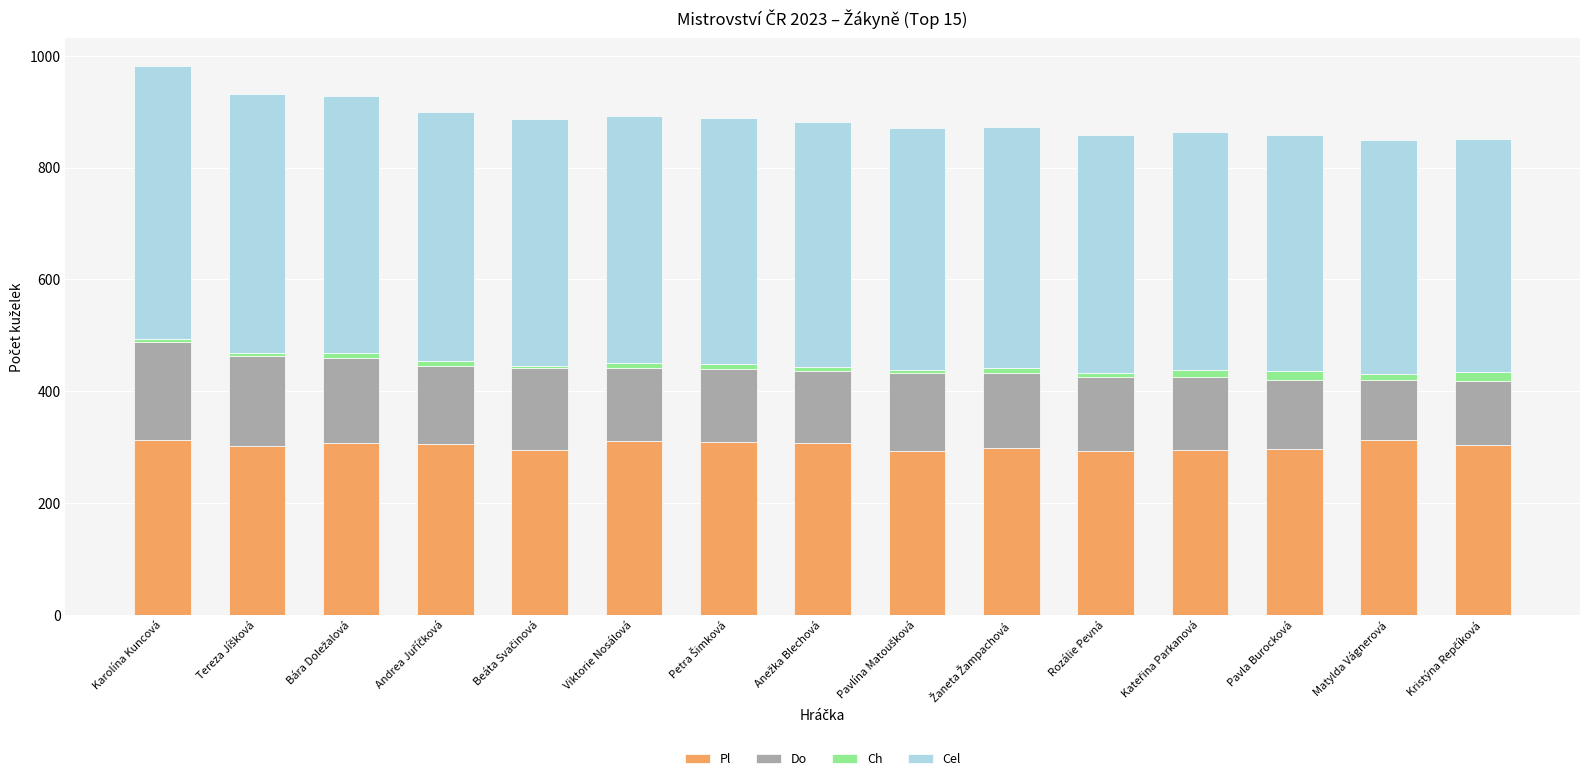

What is the sum of all Pl values?

4544